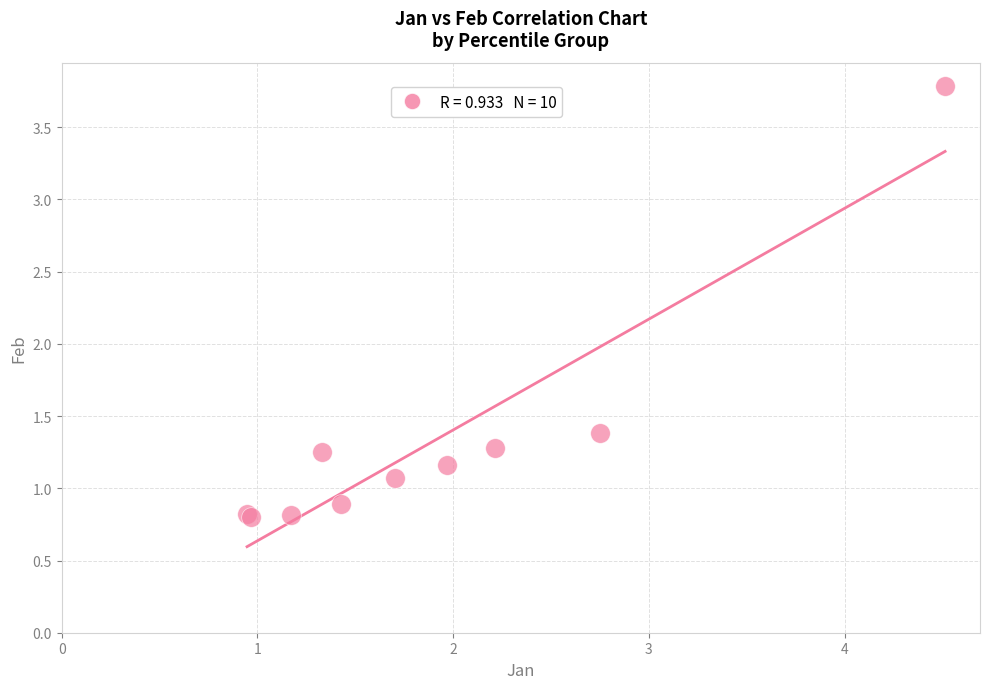

What Y value in the scatter plot is closest to 2?

1.4